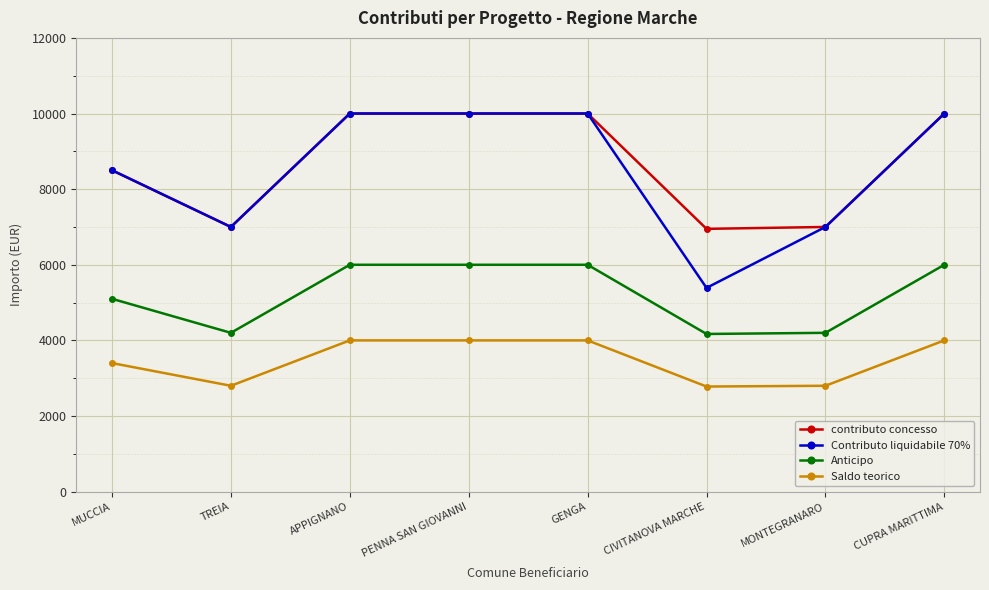

What is the approximate value of Saldo teorico at PENNA SAN GIOVANNI?

4000.0